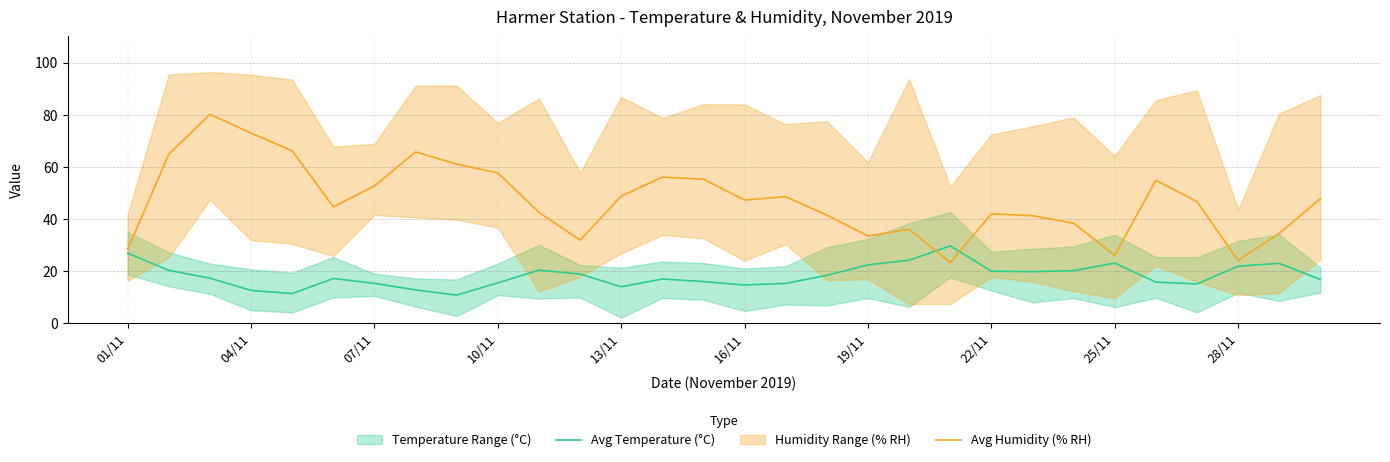

What is the maximum value for Avg Humidity (% RH)?

80.1